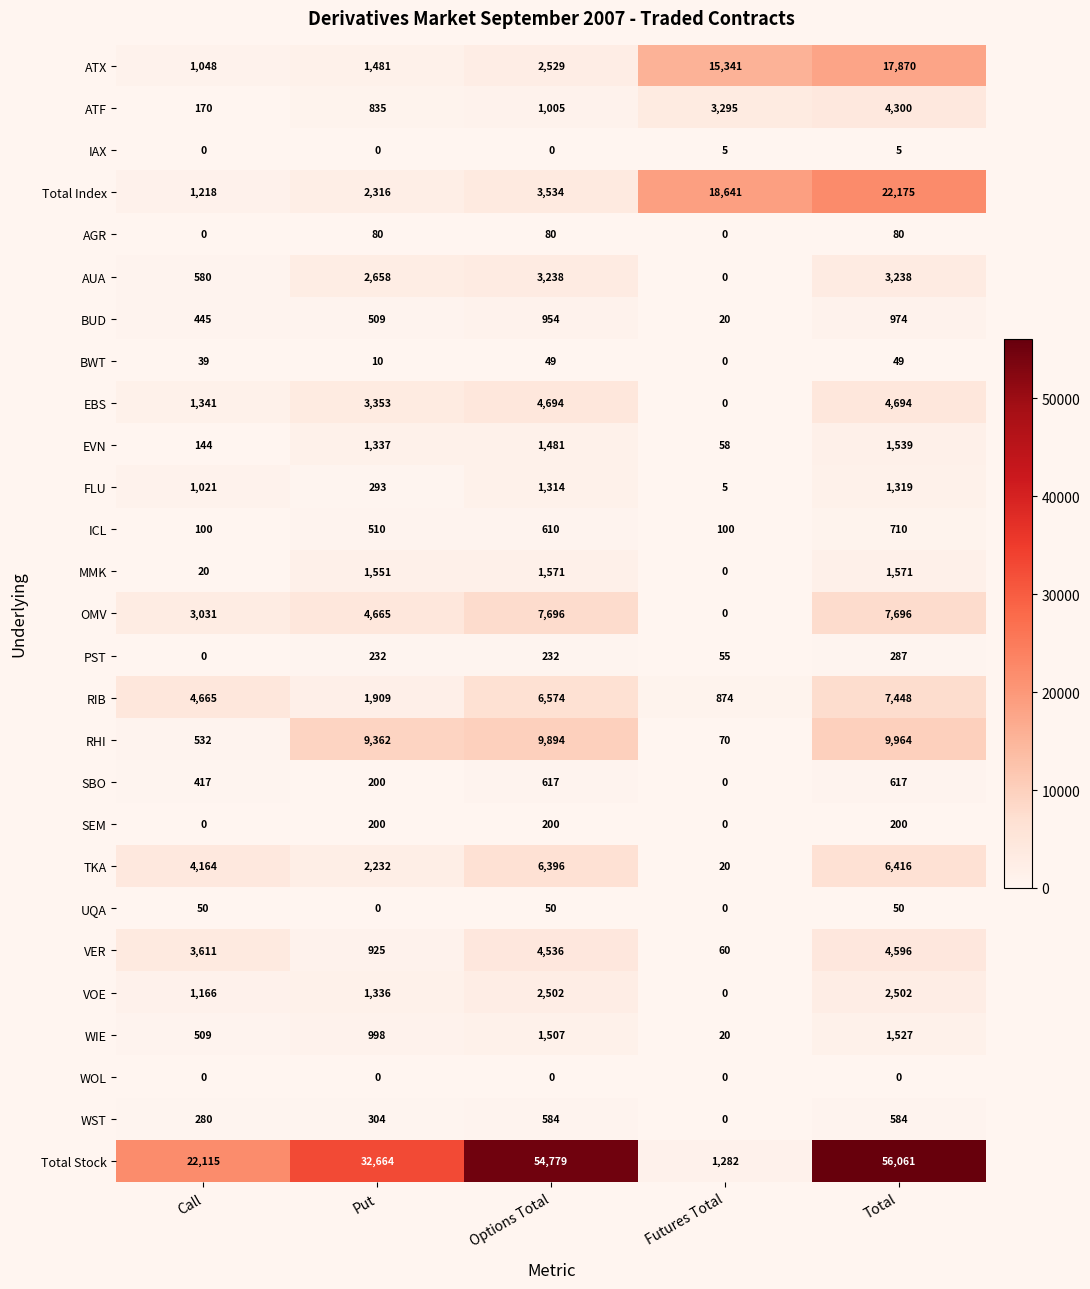

What is the maximum value shown in the chart?

56061